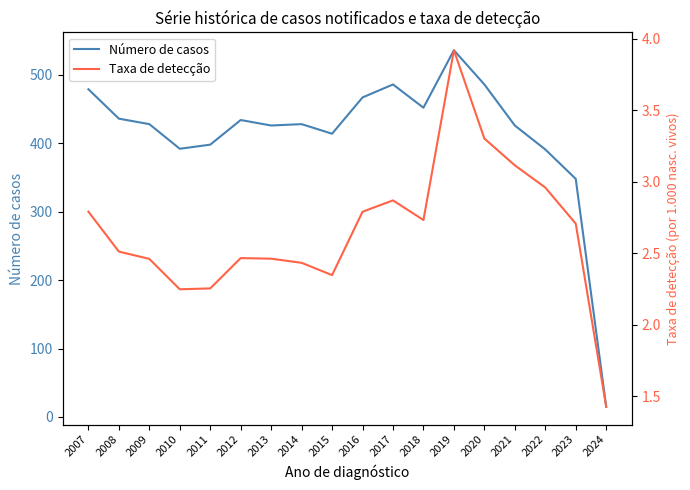

What is the value of the Taxa de detecção point at the 18th from the left?

1.4